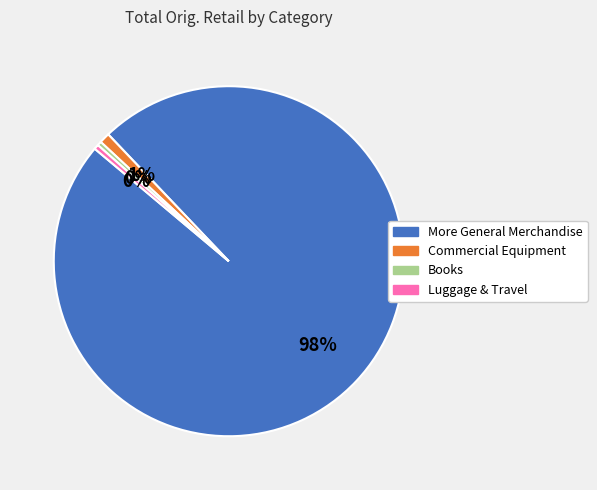

To the nearest percent, what is the average slice percentage?

25%